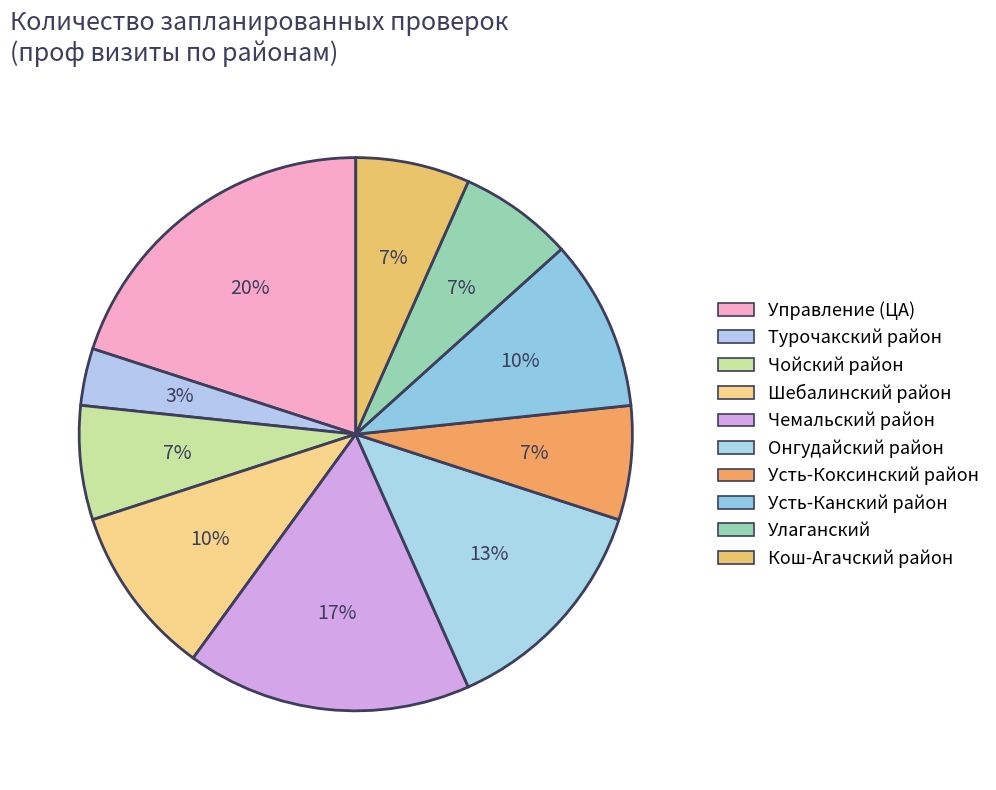

To the nearest percent, what is the difference between the largest and smallest slice percentages?

17%